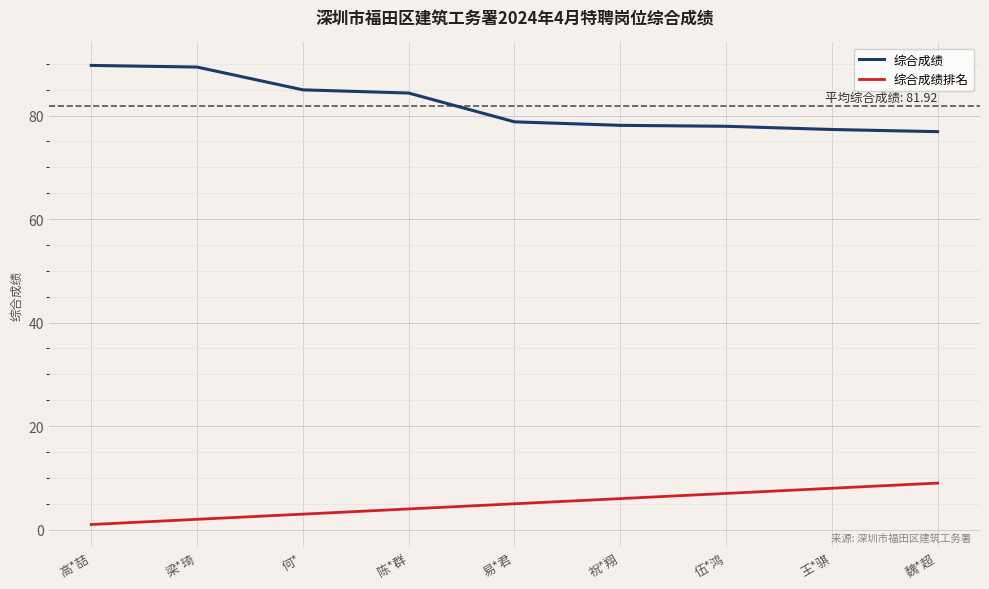

What is the difference between the 综合成绩 values at 高*喆 and 易*君?

10.9